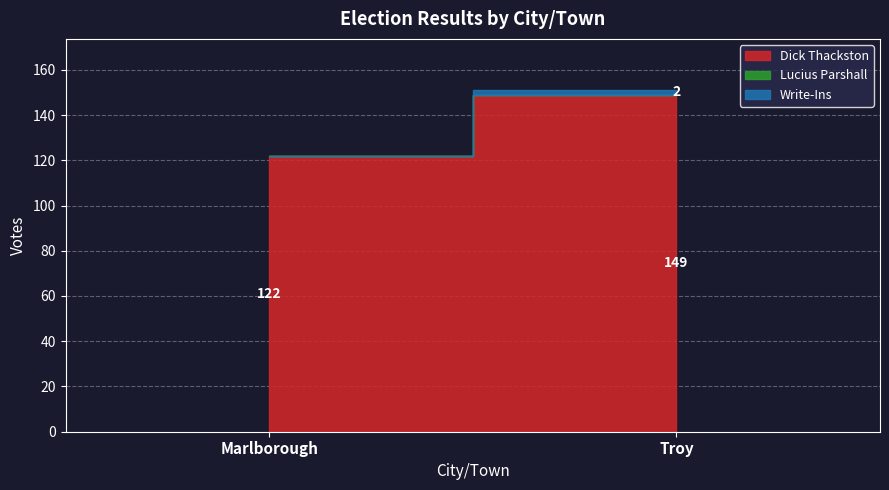

At which category is the sum across all series the highest?

Troy